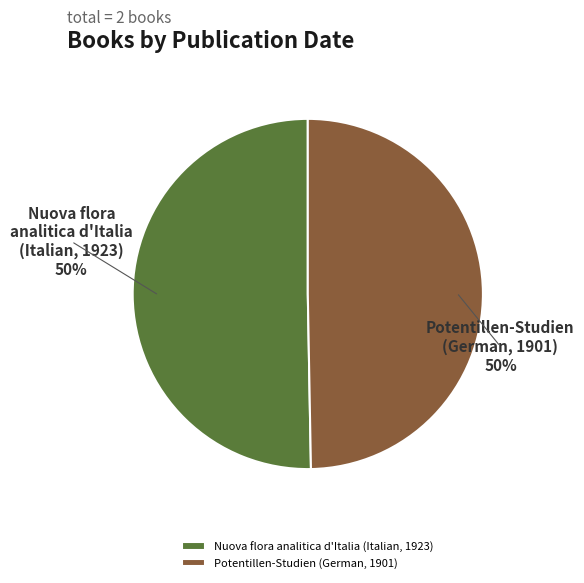

To the nearest percent, what is the average slice percentage?

50%